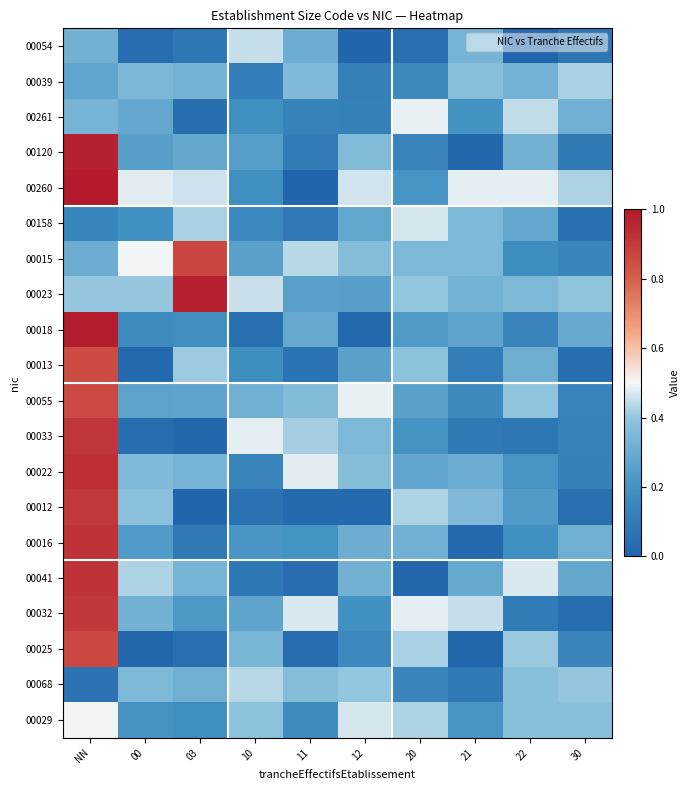

List the series in order of their peak value, highest first.

00260, 00018, 00023, 00120, 00022, 00041, 00016, 00033, 00032, 00012, 00015, 00025, 00055, 00013, 00029, 00261, 00158, 00054, 00068, 00039